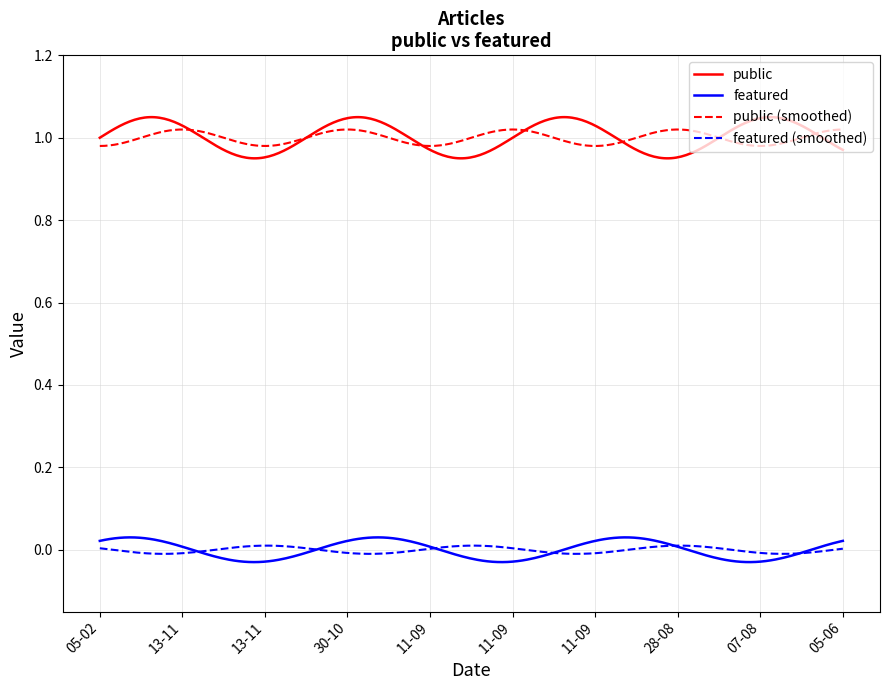

Which series has the largest range (max minus min)?

public